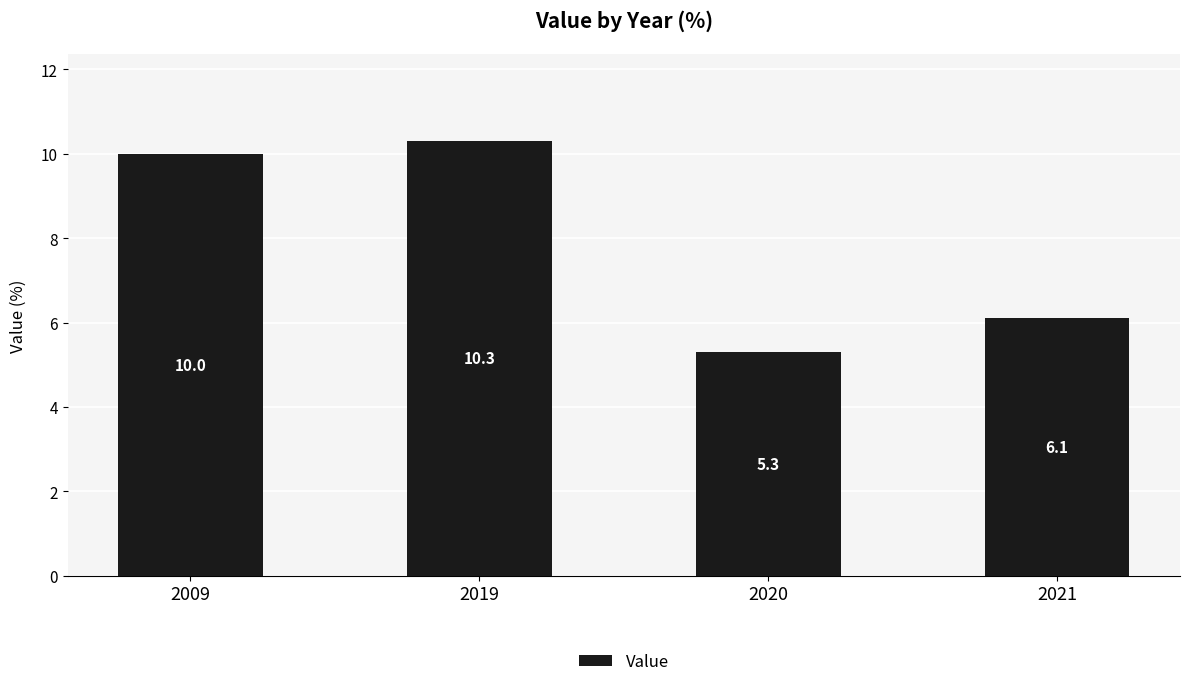

True or false: the data shows 13.6 at 2009.

False